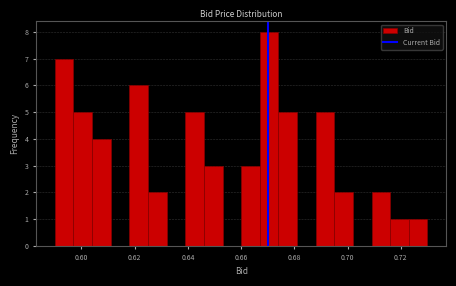

Read against the x-axis, roughly where is the centre of the tallest bar?

0.670